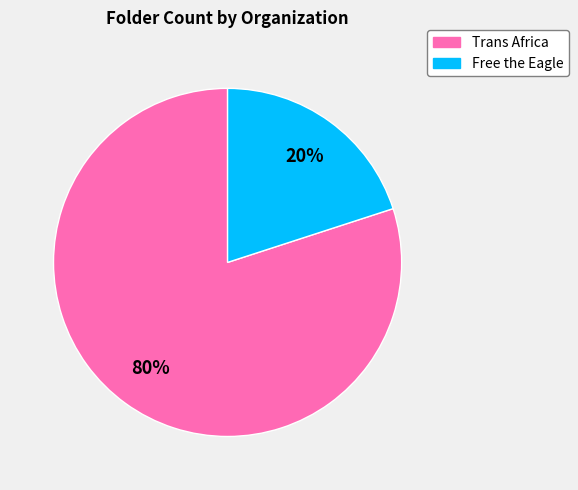

Which category has the biggest portion of the pie?

Trans Africa